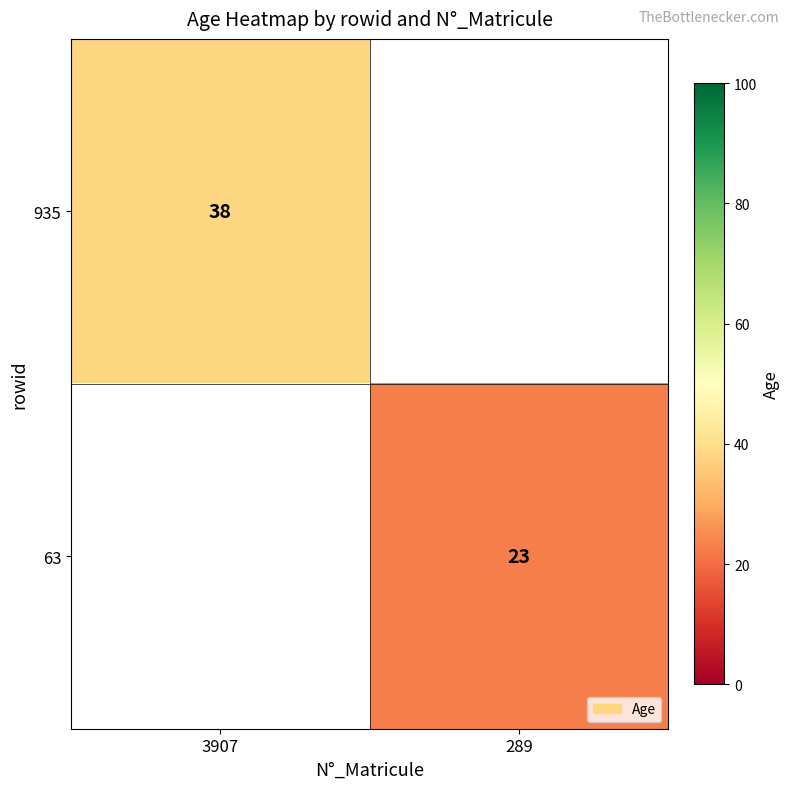

The value of 63 at 289 is 5. True or false?

False